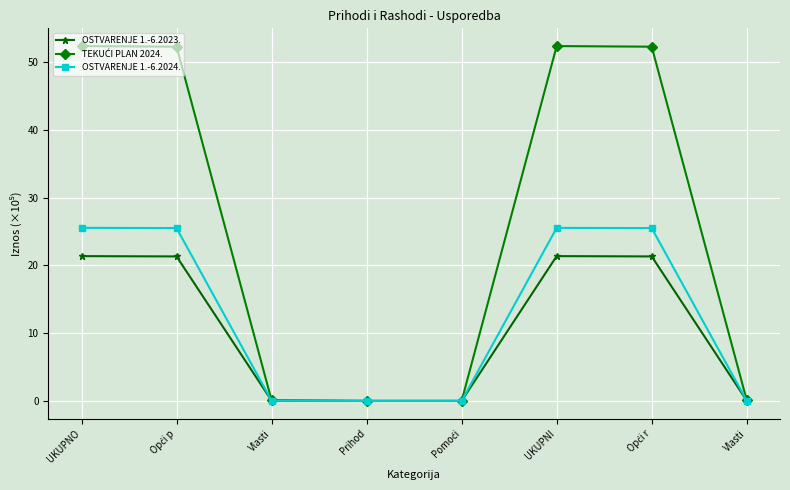

Is it true that OSTVARENJE 1.-6.2023. equals 0.0 at Vlasti?

False